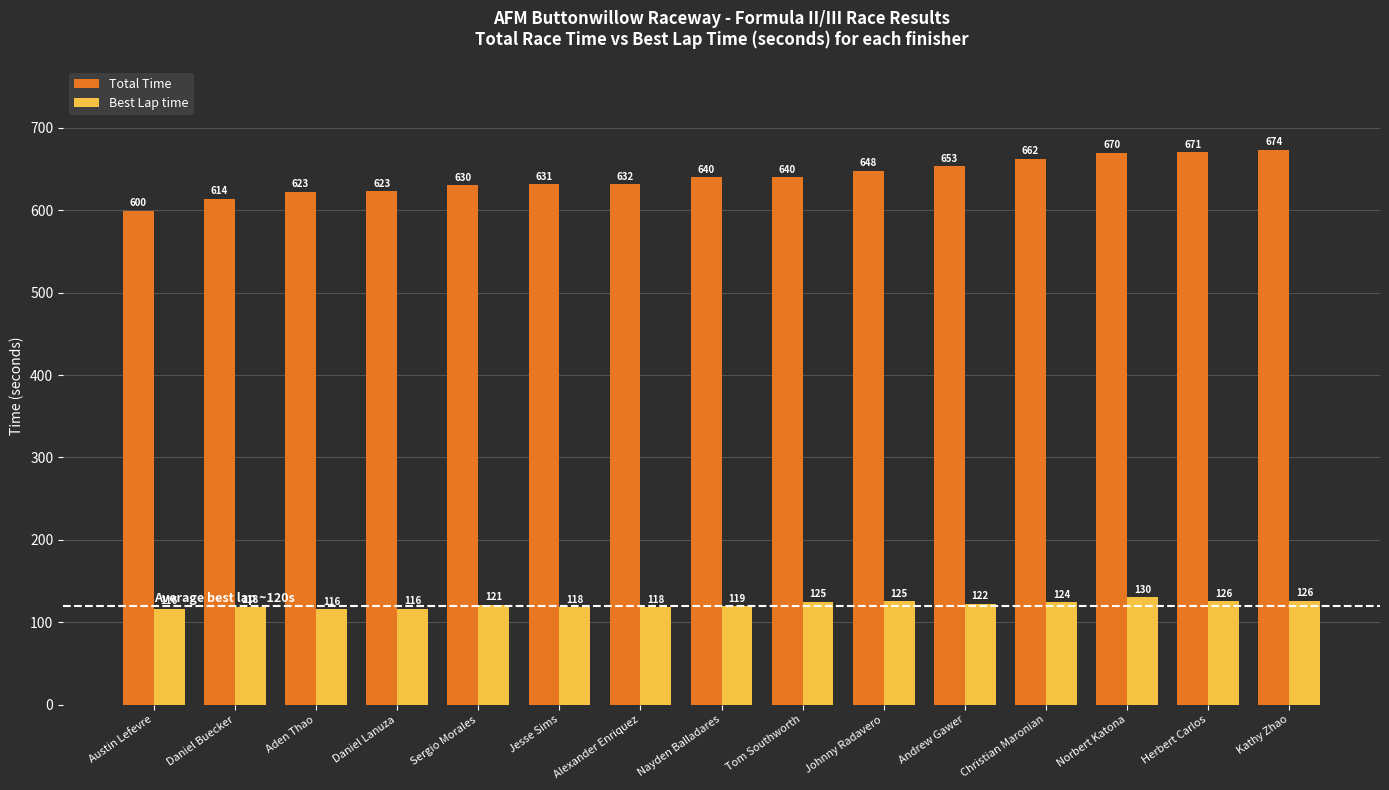

At which label is Best Lap time closest to 123?

Andrew Gawer